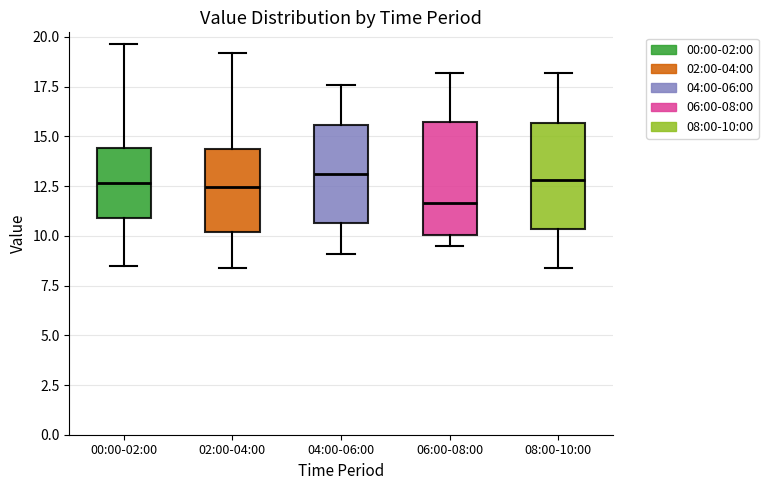

Where is the lower edge of the box for 04:00-06:00 on the y-axis? The values are not printed on the chart, so give them approximately, as read against the axis.

10.5